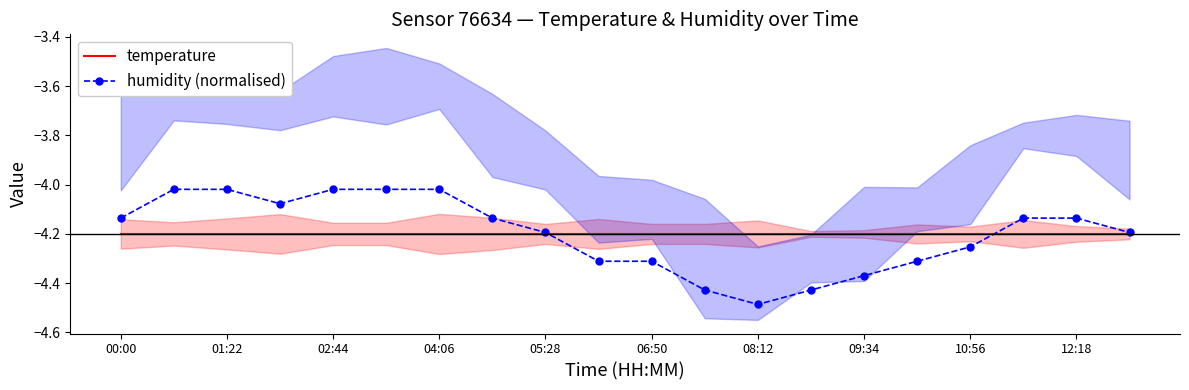

True or false: humidity (normalised) has a value of -4.2 at 05:28.

True